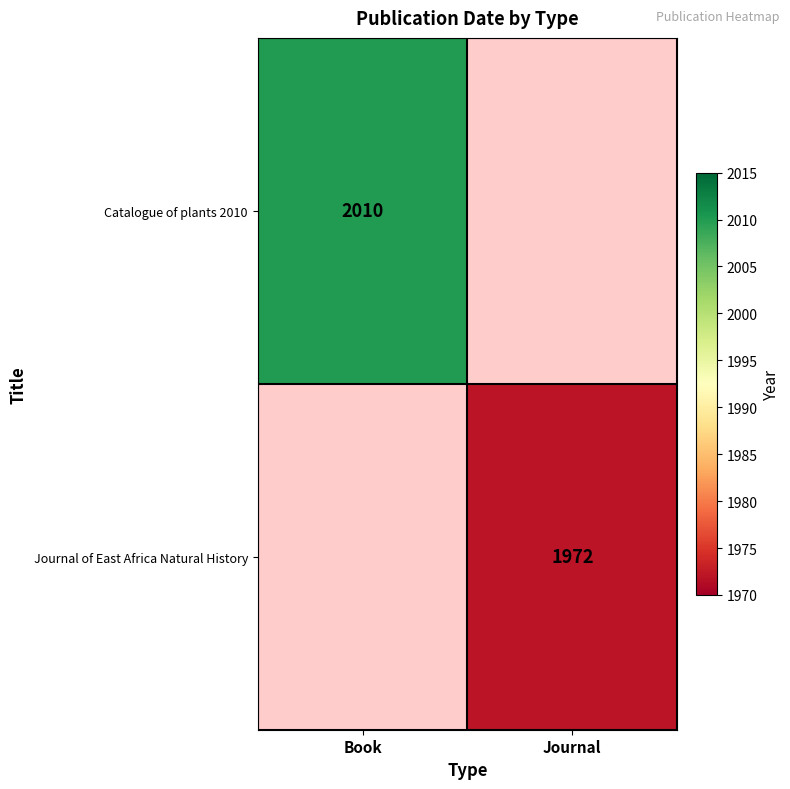

At how many categories does at least one series exceed 1996?

1